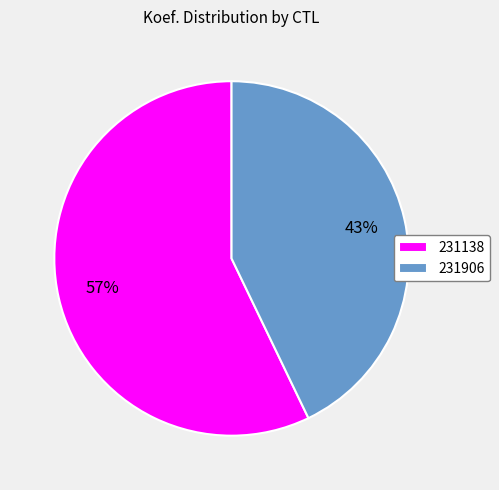

Which category accounts for the majority?

231138